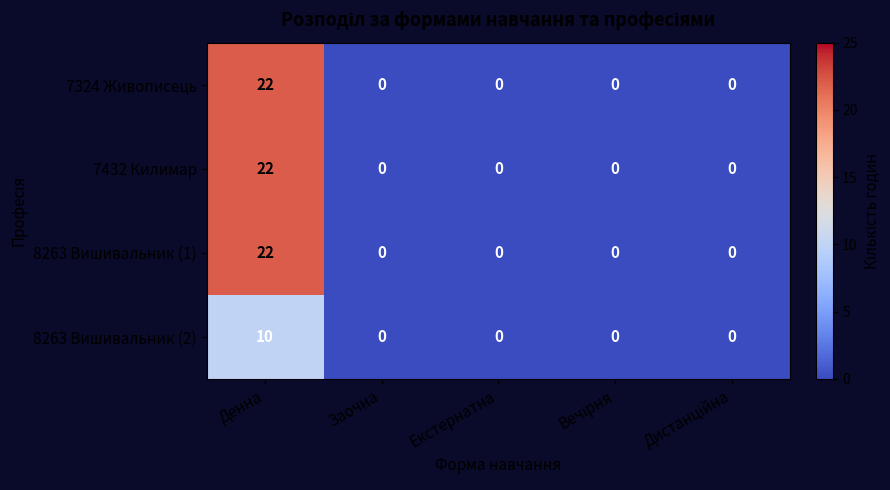

What is the difference between the maximum and minimum values in the 8263 Вишивальник (1) series?

22